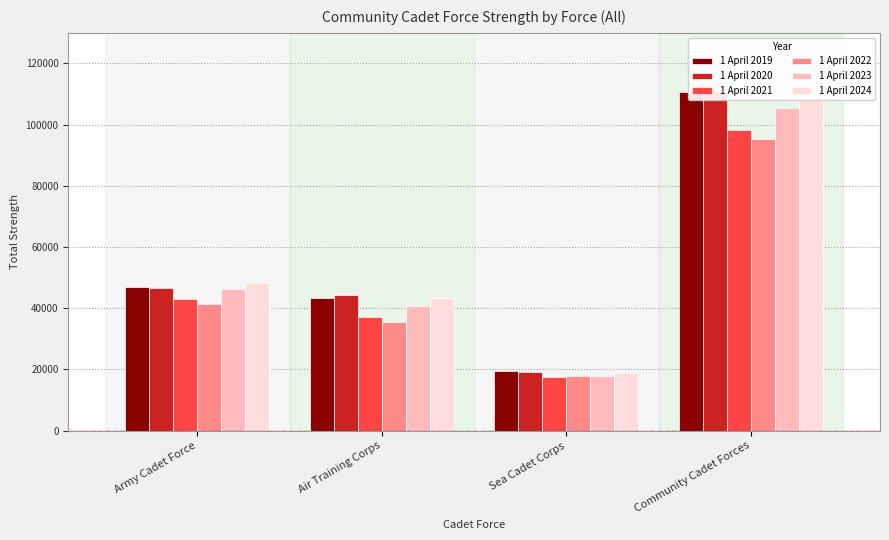

Are the bars grouped side by side (vs. stacked)?

Yes